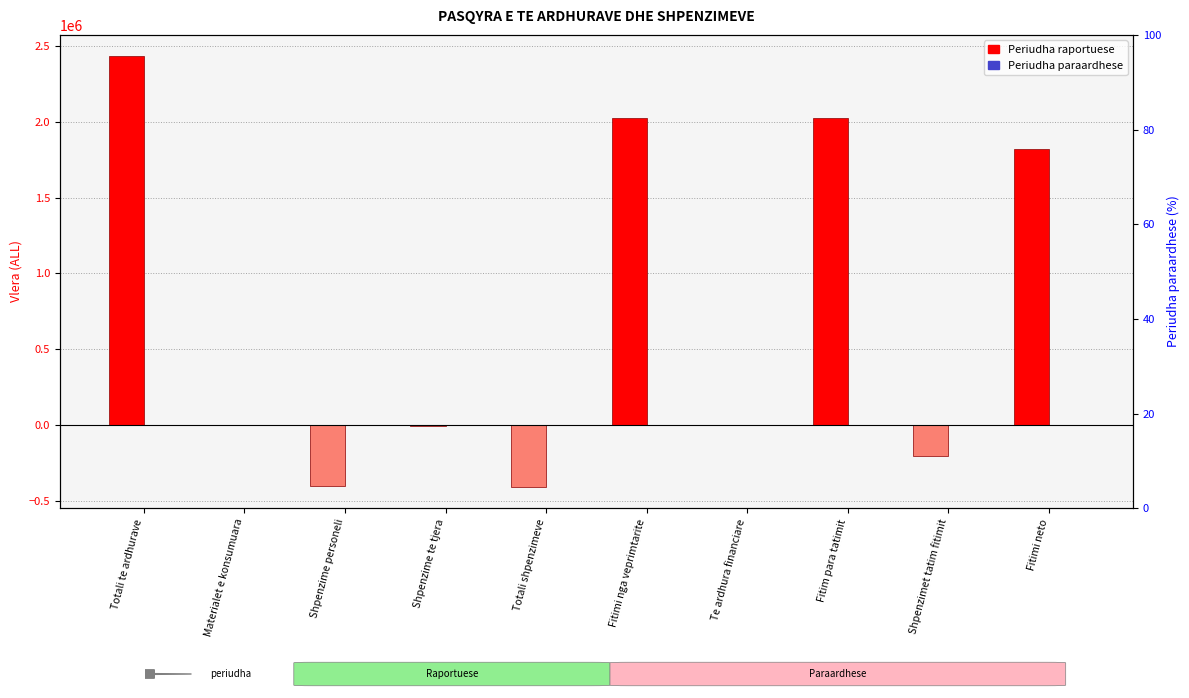

What is the minimum value shown in the chart?

-406486.0